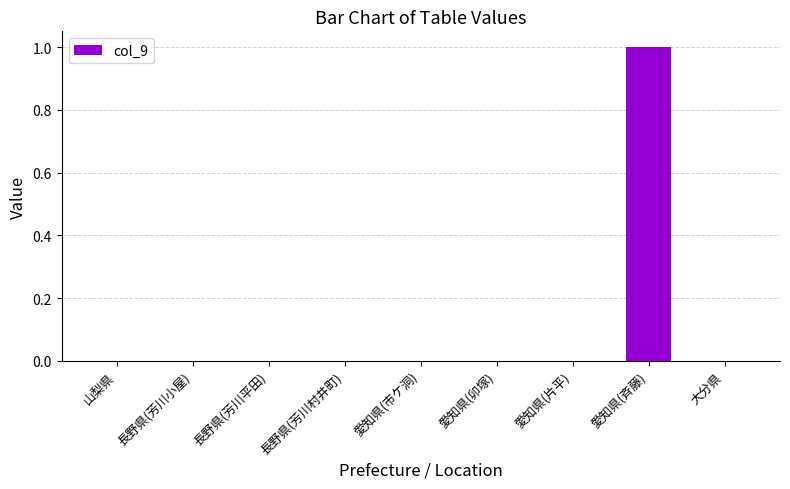

Is it true that the value at 長野県(芳川平田) is 1?

False